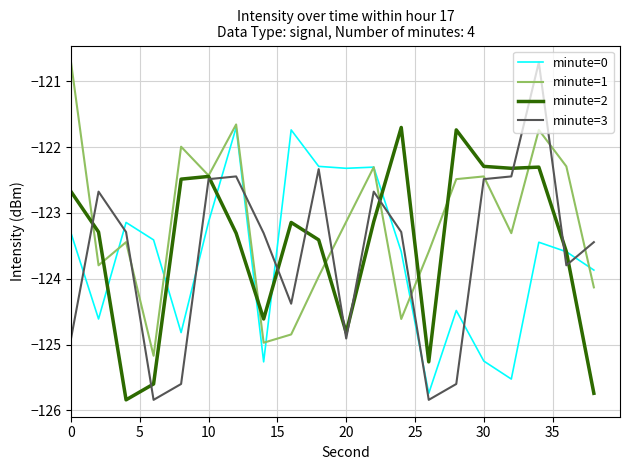

What is the average value of the minute=2 series?

-123.5